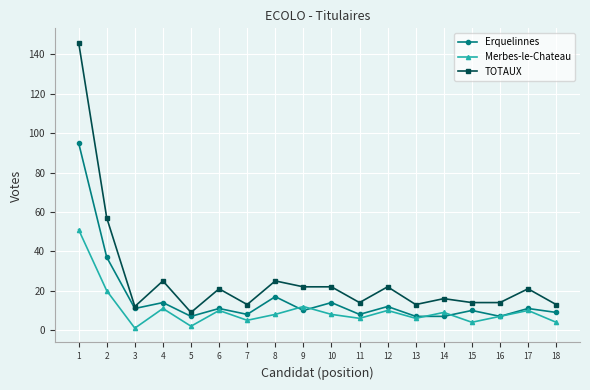

Rank the series by their maximum value, from lowest to highest.

Merbes-le-Chateau, Erquelinnes, TOTAUX